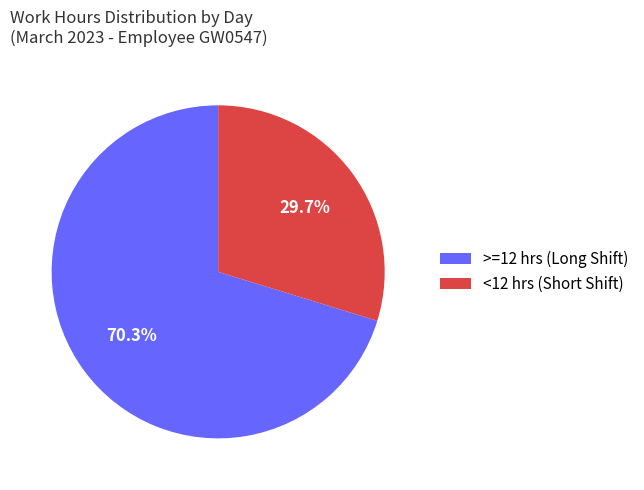

To the nearest percent, what is the average slice percentage?

50%